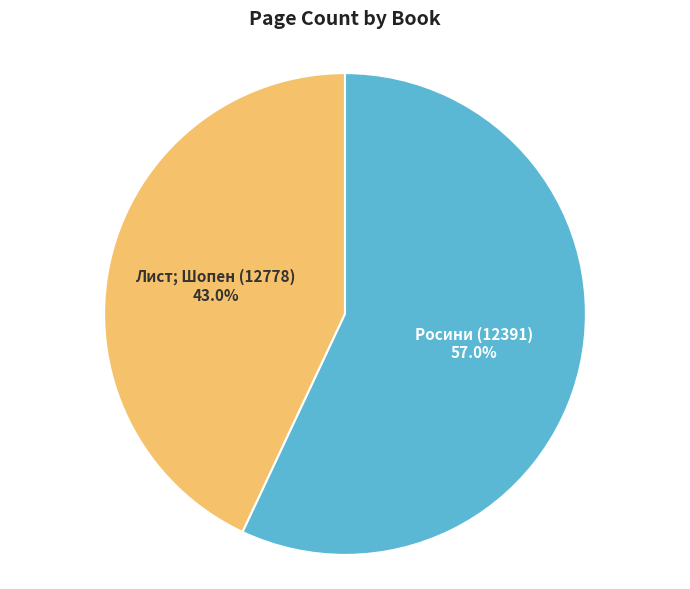

To the nearest percent, what percentage of the pie is Лист; Шопен (12778)?

43%